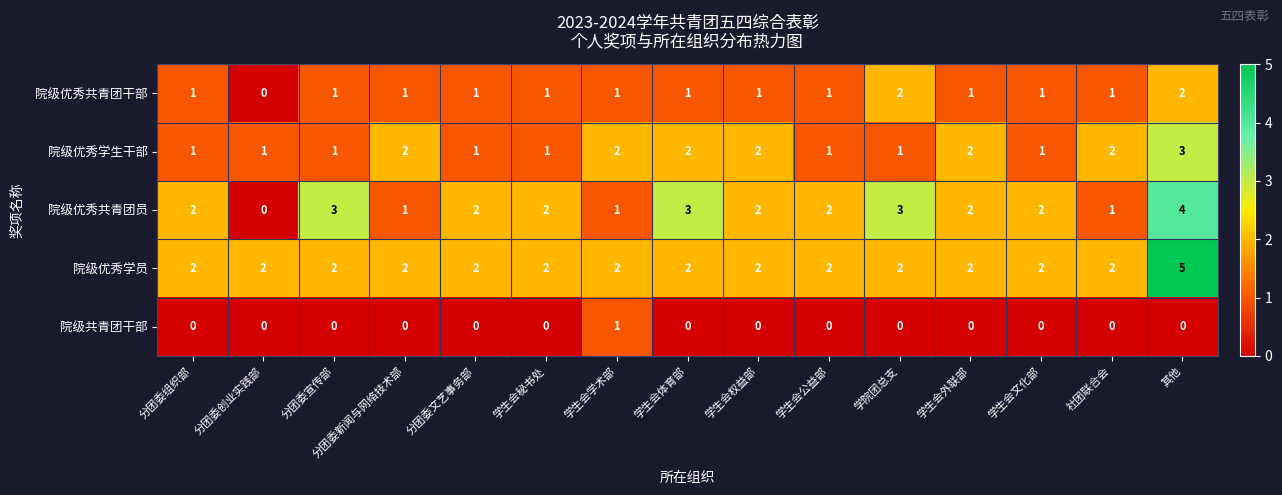

What is the total value across all series at 分团委宣传部?

7